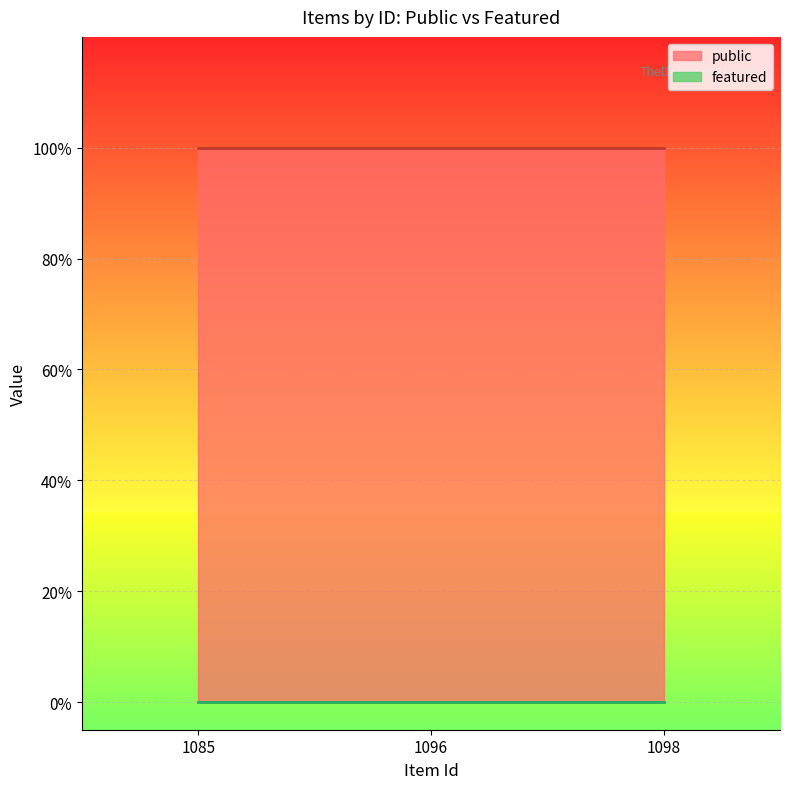

At which category is the sum across all series the highest?

1085